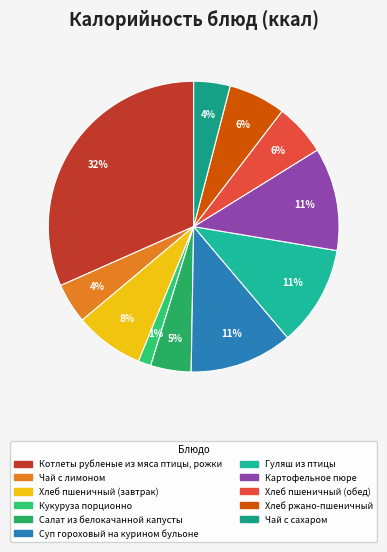

To the nearest percent, what percentage of the pie is Картофельное пюре?

11%